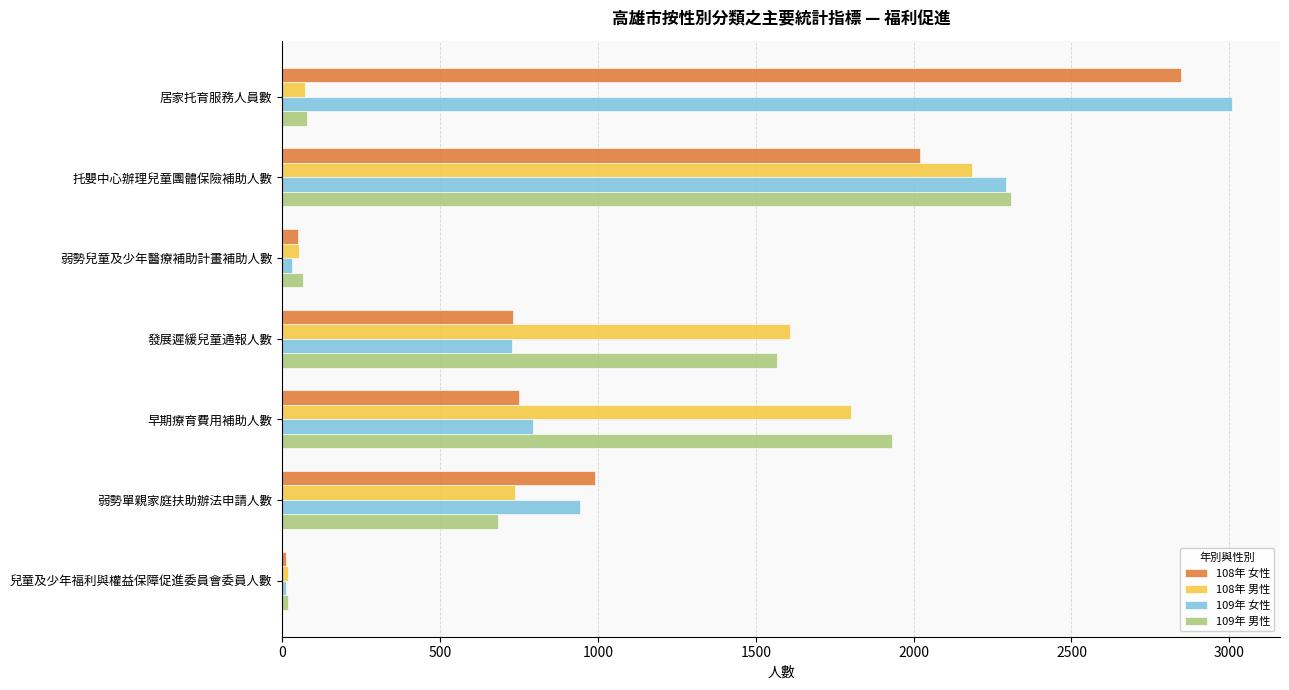

Which label corresponds to the largest value in the chart?

居家托育服務人員數